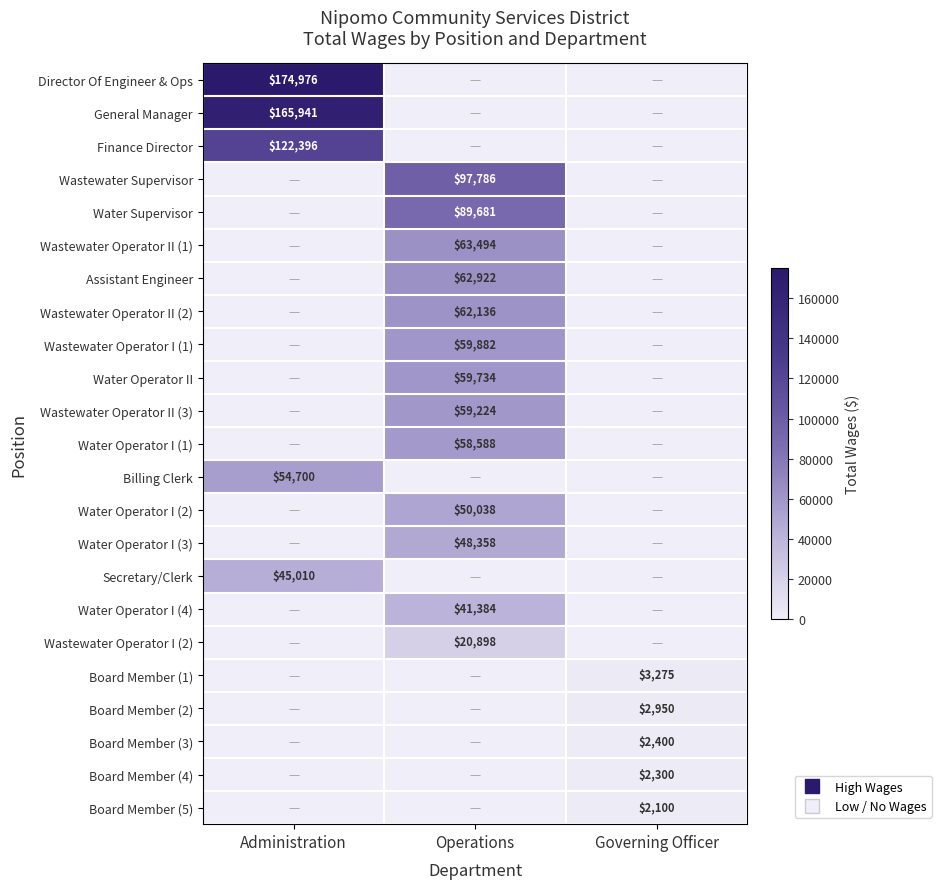

The value of Water Supervisor at Governing Officer is 0. True or false?

True